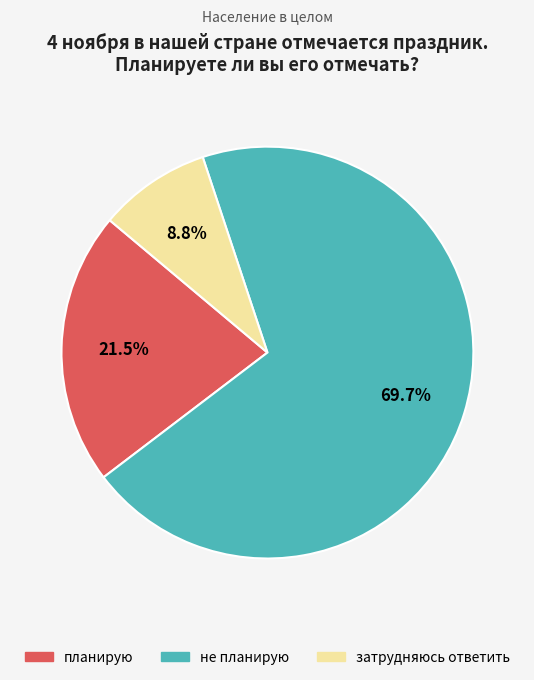

How many slices are in this pie chart?

3